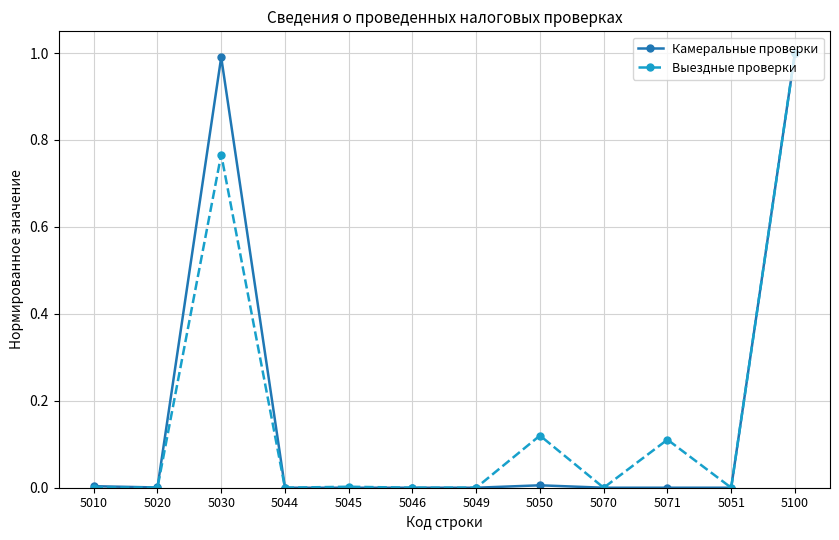

What is the label of the 6th point from the right?

5049